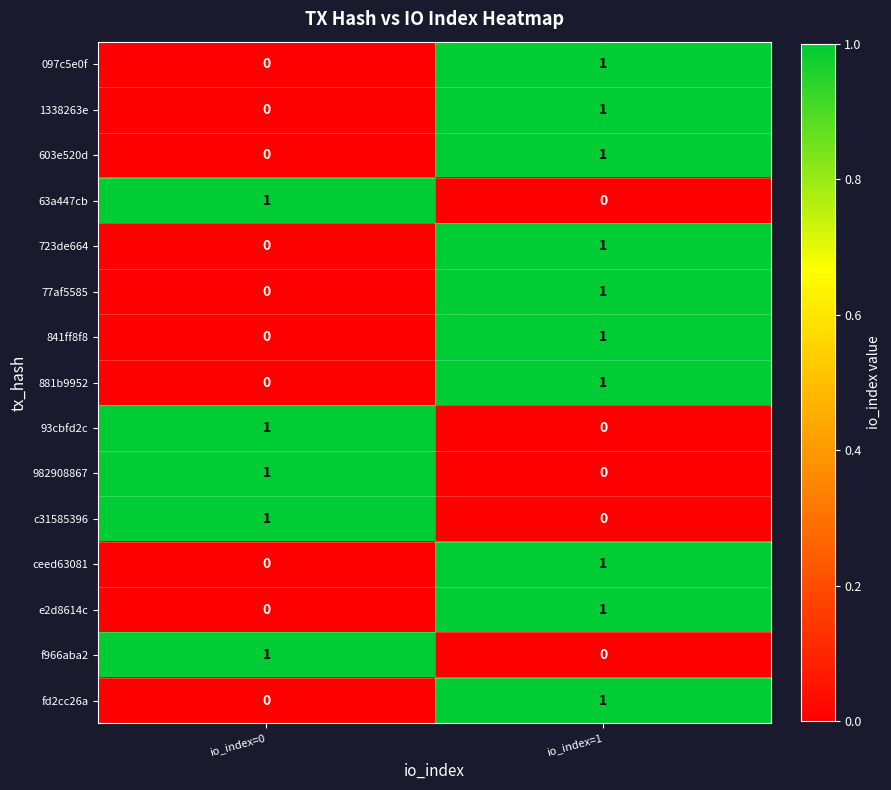

The 77af5585 series shows 1 at io_index=1. True or false?

True